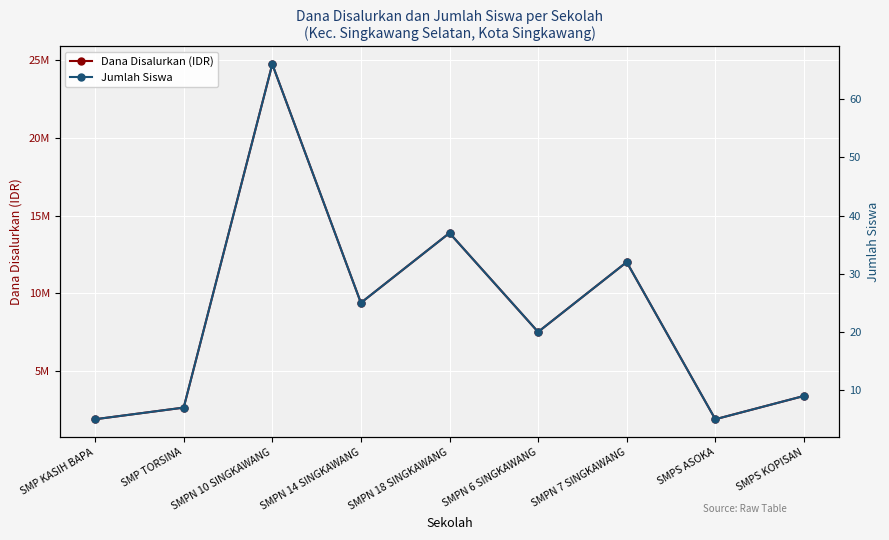

At which category does the chart reach its minimum across all series?

SMP KASIH BAPA